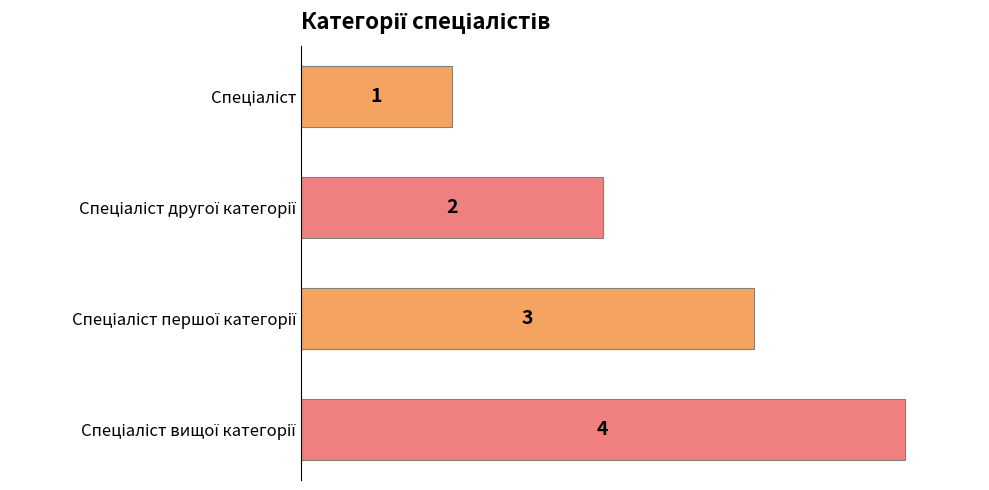

Count the values in the range 2 to 4.

3